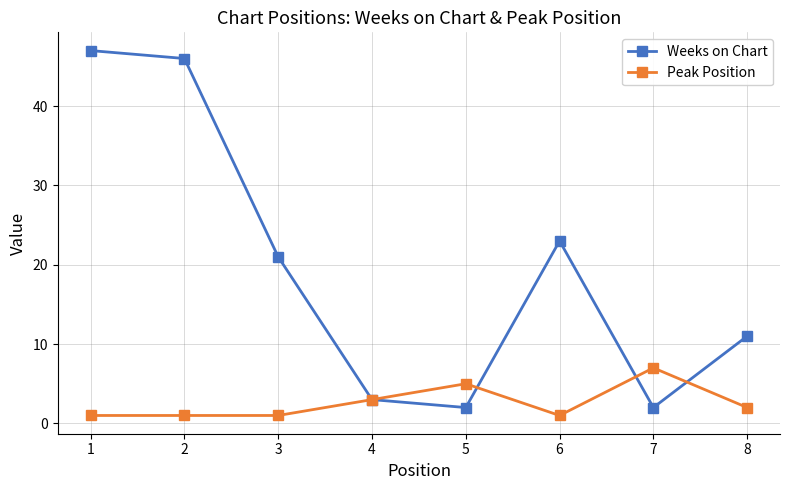

True or false: Weeks on Chart has a value of 14 at 6.

False